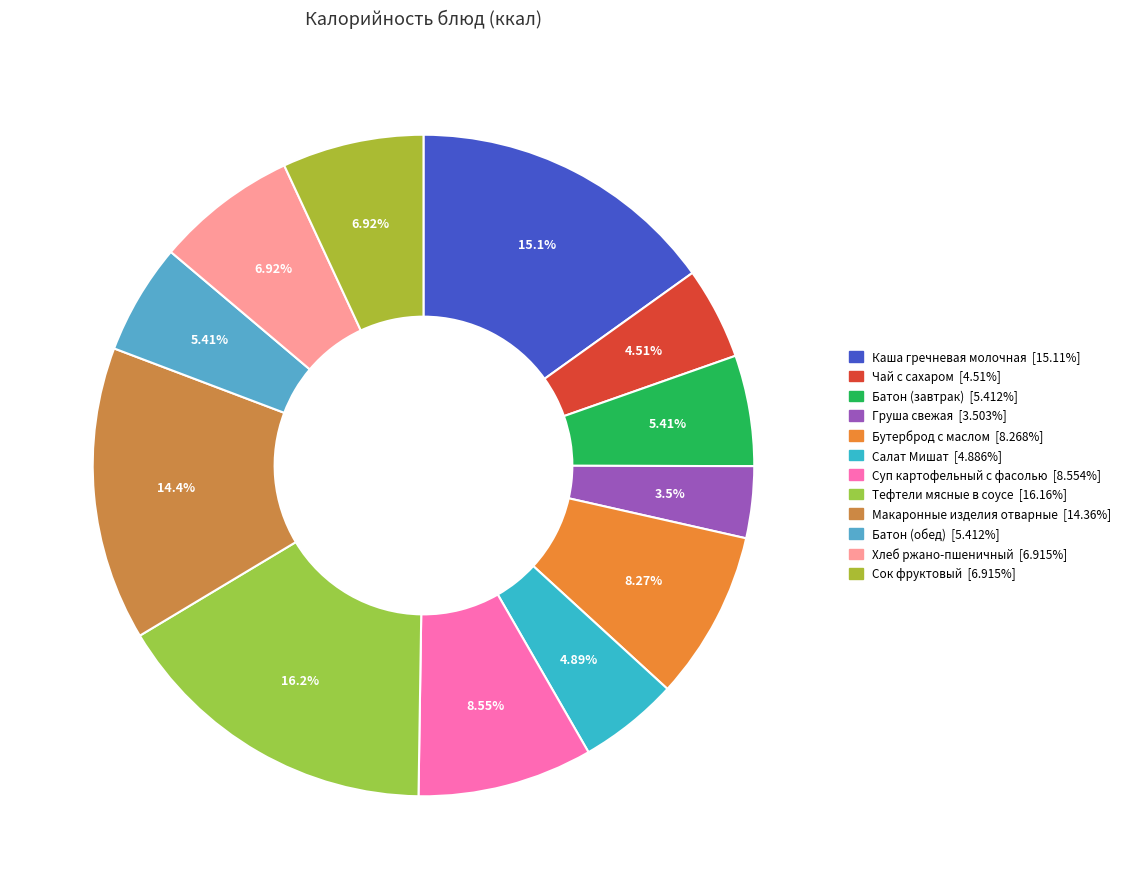

To the nearest percent, what is the difference between the largest and smallest slice percentages?

13%